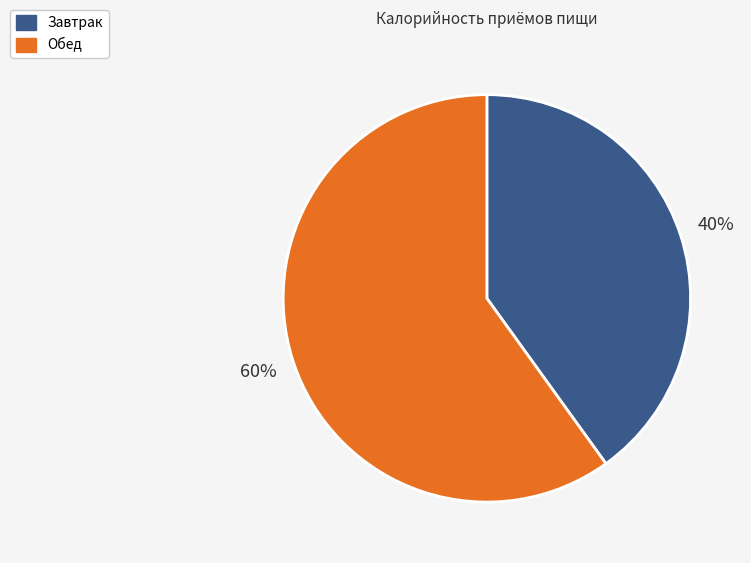

Rank the categories by value from highest to lowest.

Обед, Завтрак